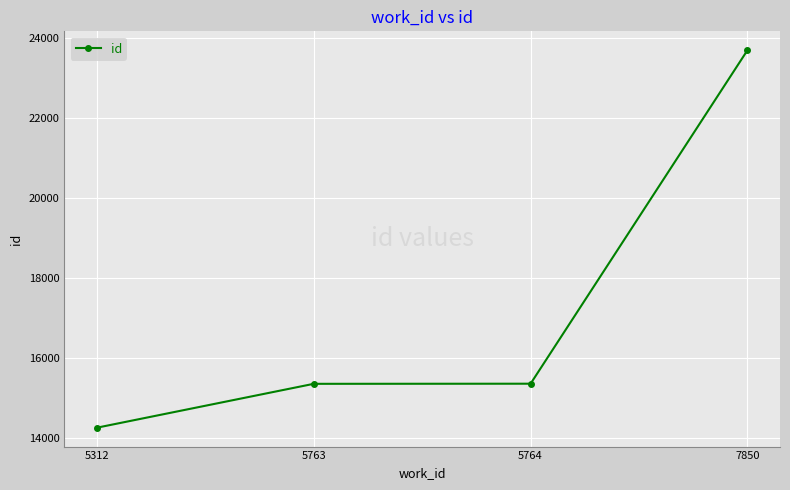

Which has a higher value, 7850 or 5763?

7850